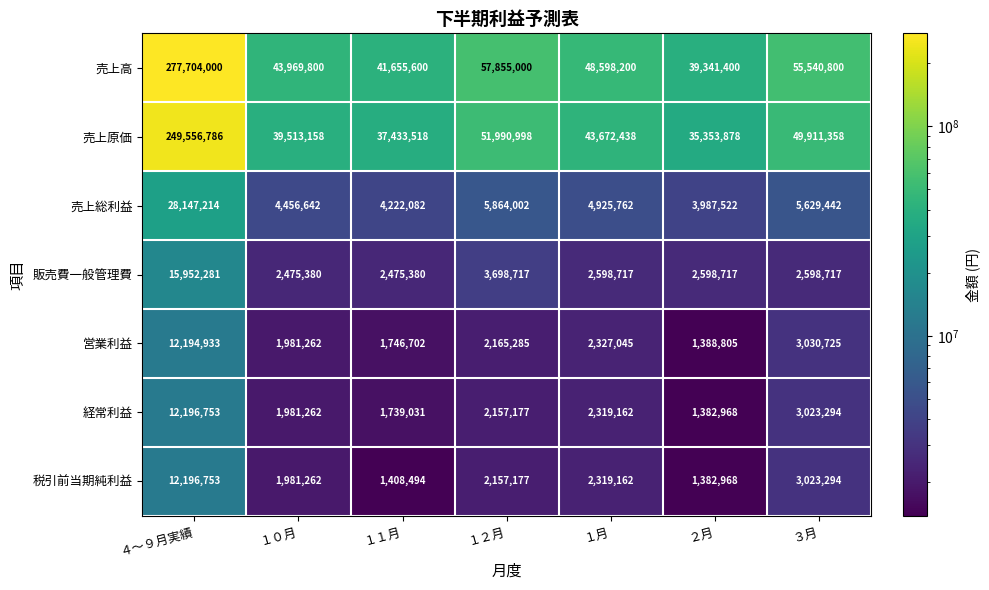

Which category has the lowest value across all series?

２月